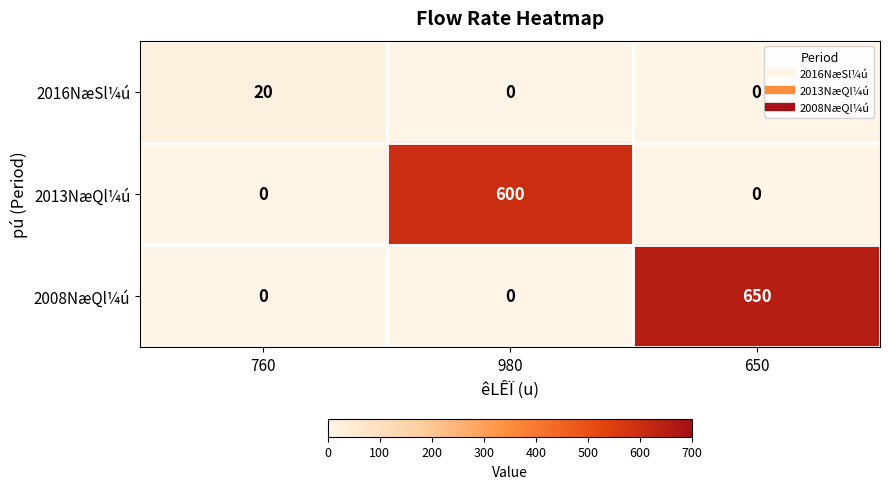

What is the difference between the highest and lowest values at 980?

600